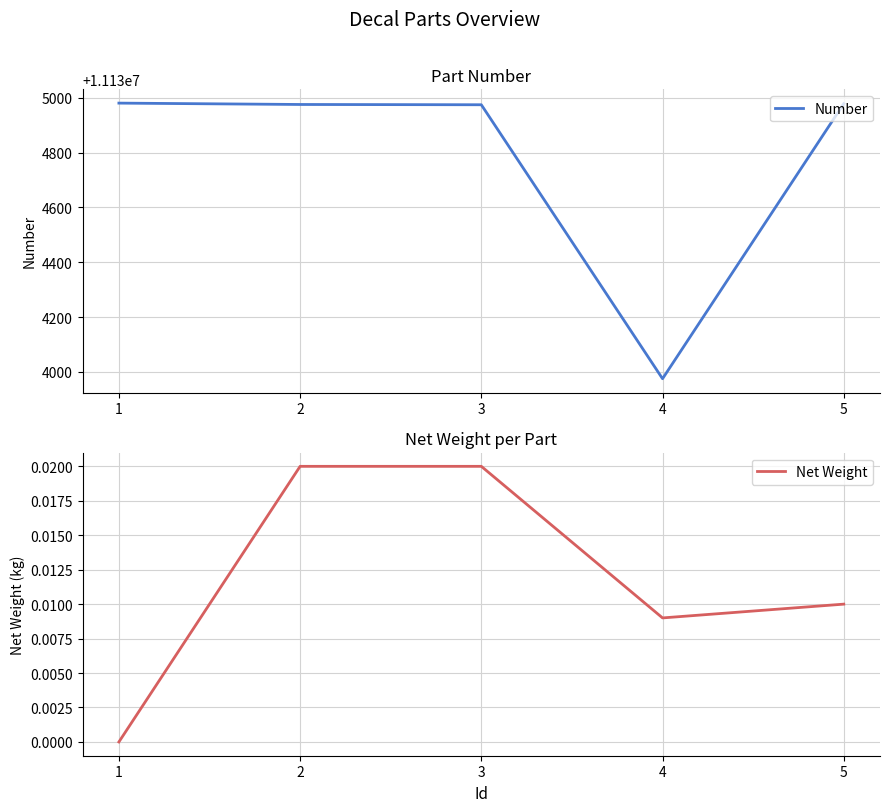

Does the chart display data point markers on the line(s)?

No